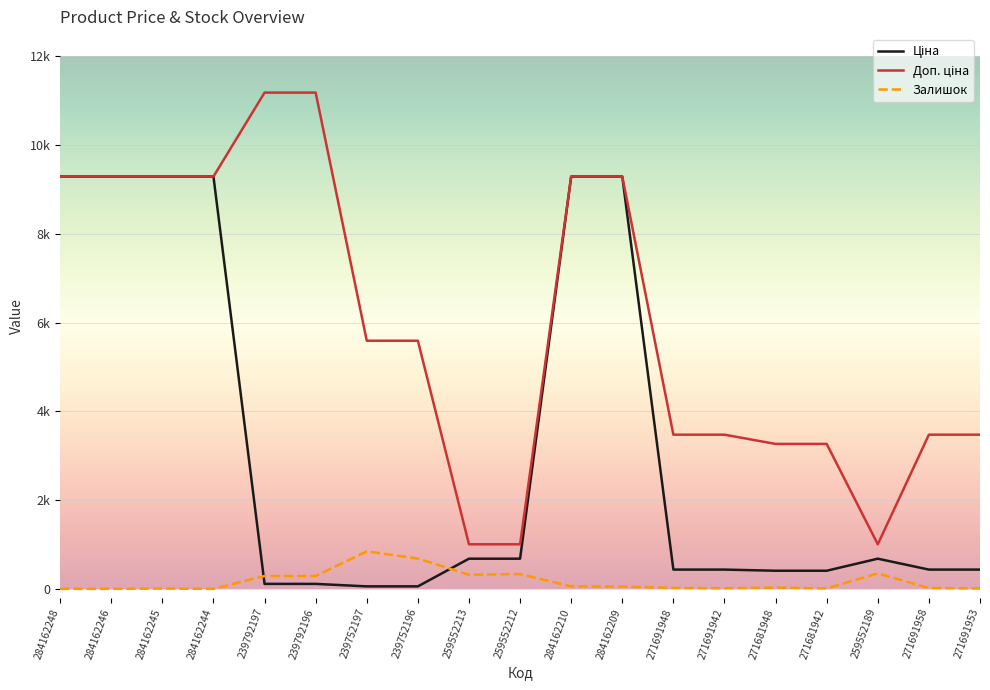

What is the label of the 2nd point from the left?

284162246